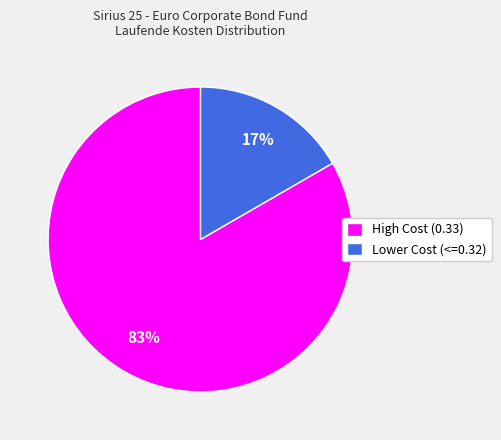

To the nearest percent, what percentage of the pie is Lower Cost (<=0.32)?

17%